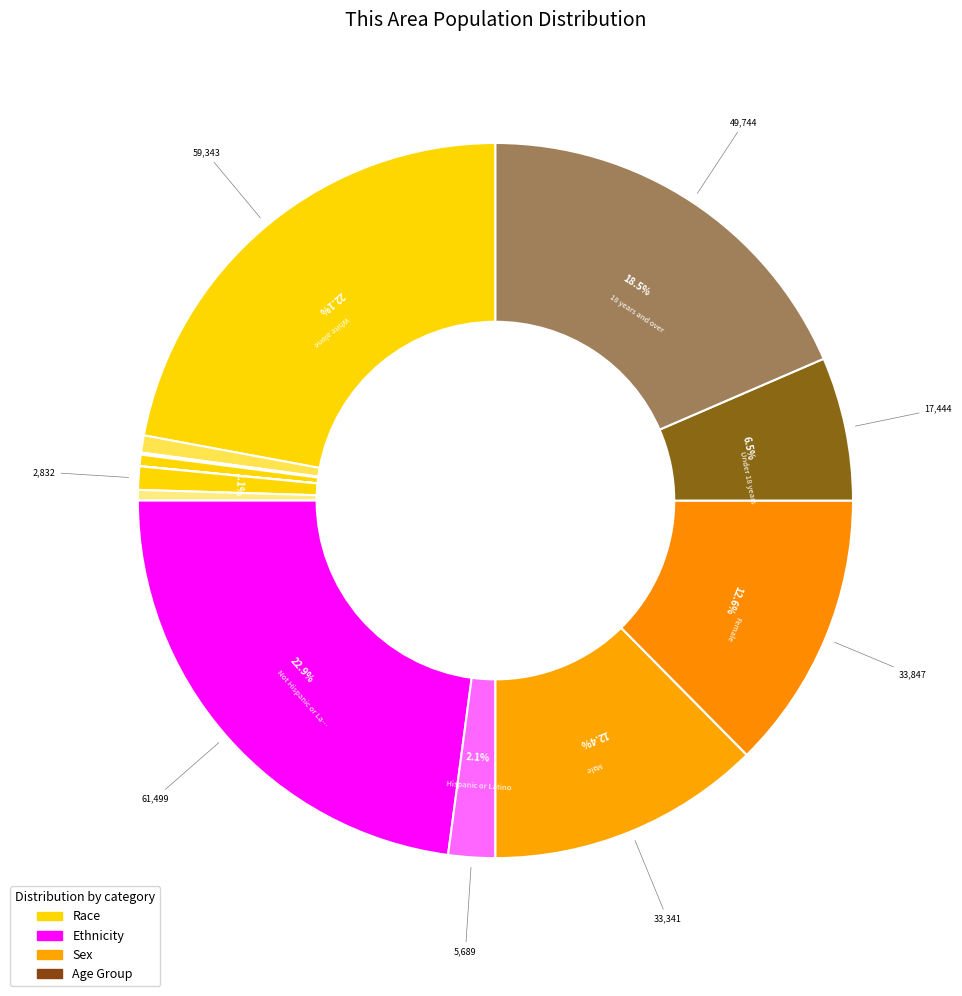

How many slices are in this pie chart?

13